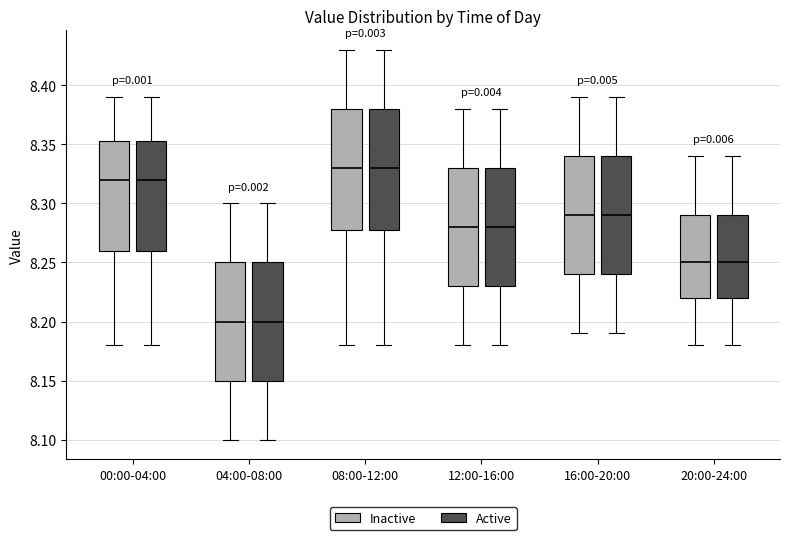

Reading left to right, transcribe this box plot: for each box, give where its median line is, the range the box spans, and where its two whiskers end, as read against the y-axis. The values are not printed on the chart, so give them approximately, as read against the axis.

00:00-04:00 (Inactive): median 8.320, box 8.260 to 8.355, whiskers 8.180 to 8.390
00:00-04:00 (Active): median 8.320, box 8.260 to 8.355, whiskers 8.180 to 8.390
04:00-08:00 (Inactive): median 8.200, box 8.150 to 8.250, whiskers 8.100 to 8.300
04:00-08:00 (Active): median 8.200, box 8.150 to 8.250, whiskers 8.100 to 8.300
08:00-12:00 (Inactive): median 8.330, box 8.280 to 8.380, whiskers 8.180 to 8.430
08:00-12:00 (Active): median 8.330, box 8.280 to 8.380, whiskers 8.180 to 8.430
12:00-16:00 (Inactive): median 8.280, box 8.230 to 8.330, whiskers 8.180 to 8.380
12:00-16:00 (Active): median 8.280, box 8.230 to 8.330, whiskers 8.180 to 8.380
16:00-20:00 (Inactive): median 8.290, box 8.240 to 8.340, whiskers 8.190 to 8.390
16:00-20:00 (Active): median 8.290, box 8.240 to 8.340, whiskers 8.190 to 8.390
20:00-24:00 (Inactive): median 8.250, box 8.220 to 8.290, whiskers 8.180 to 8.340
20:00-24:00 (Active): median 8.250, box 8.220 to 8.290, whiskers 8.180 to 8.340